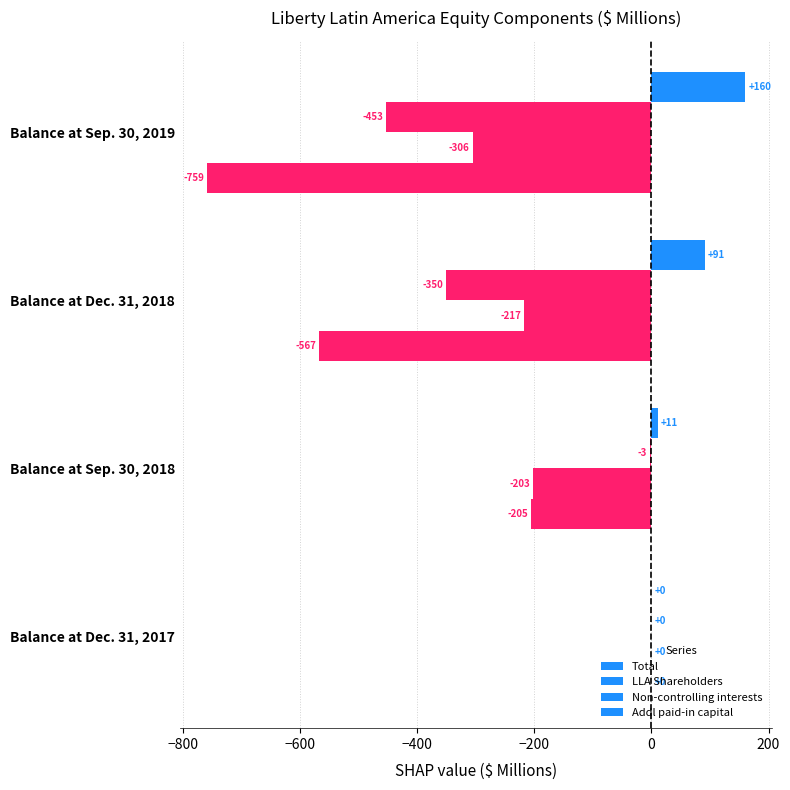

Which series has the largest total across all categories?

Addl paid-in capital